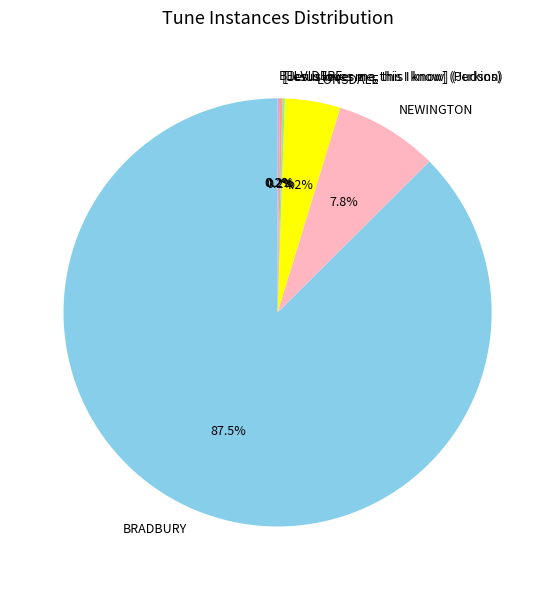

What is the majority slice?

BRADBURY